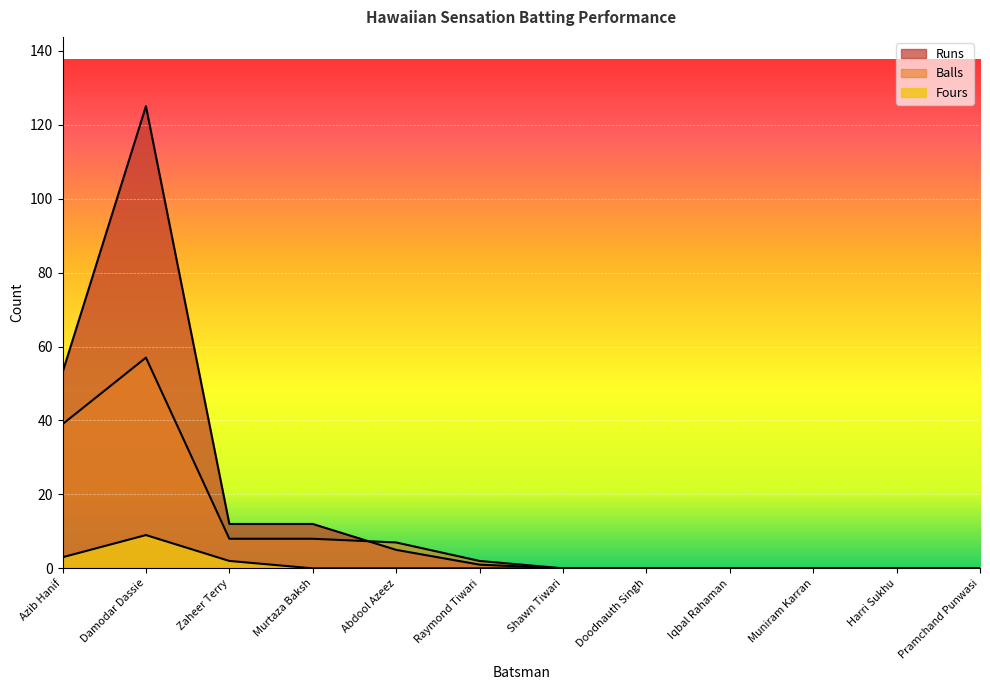

The Runs series shows -66 at Pramchand Punwasi. True or false?

False